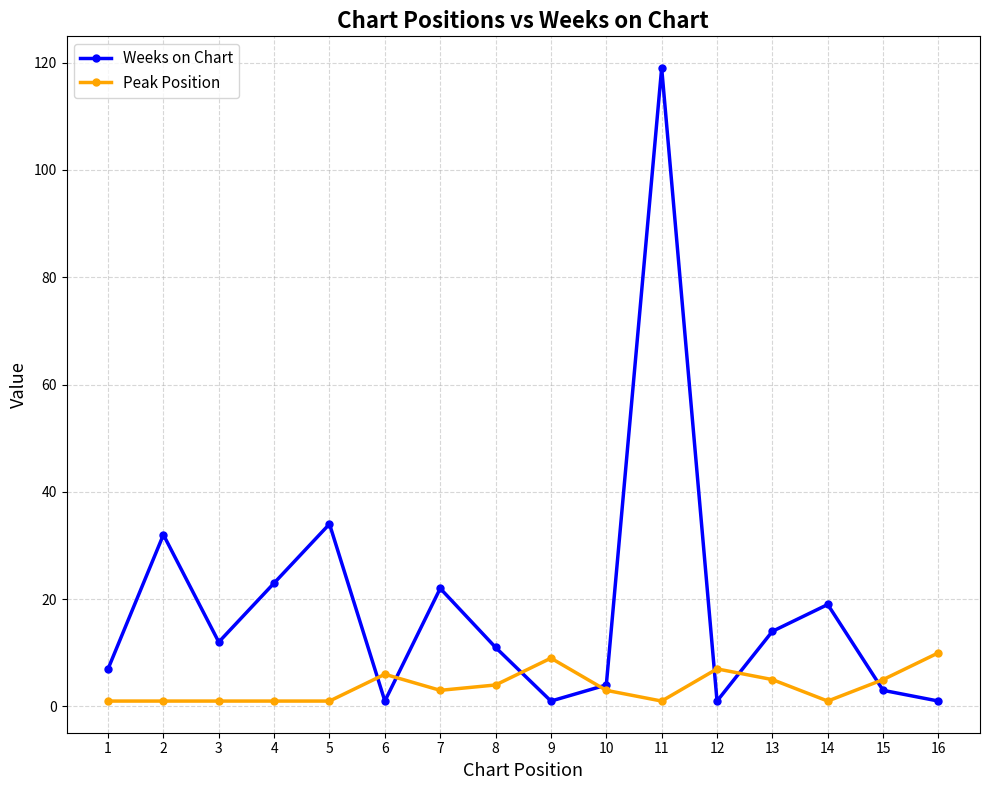

How many lines are shown in the chart?

2